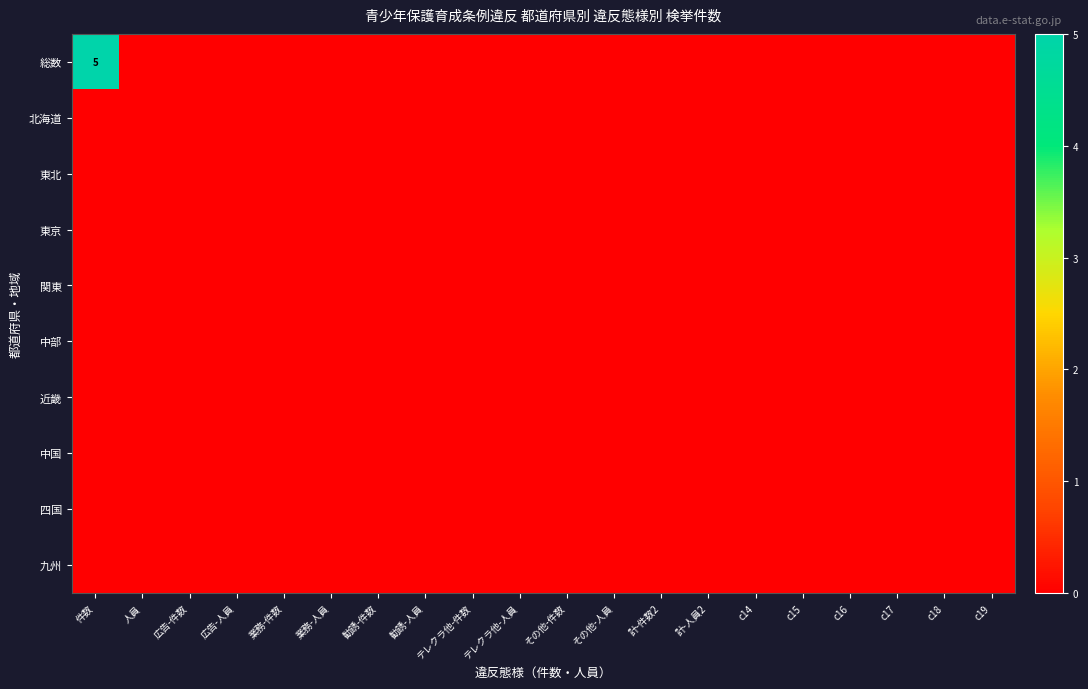

Between 広告-人員 and その他-人員, which series saw the biggest shift?

総数